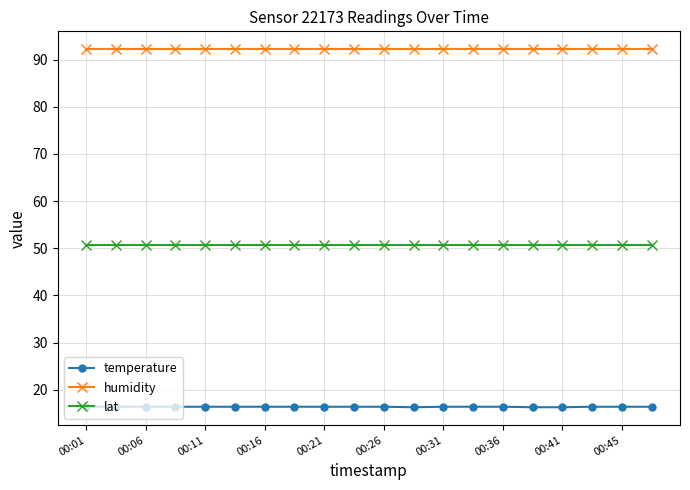

True or false: lat and humidity cross at least once.

False